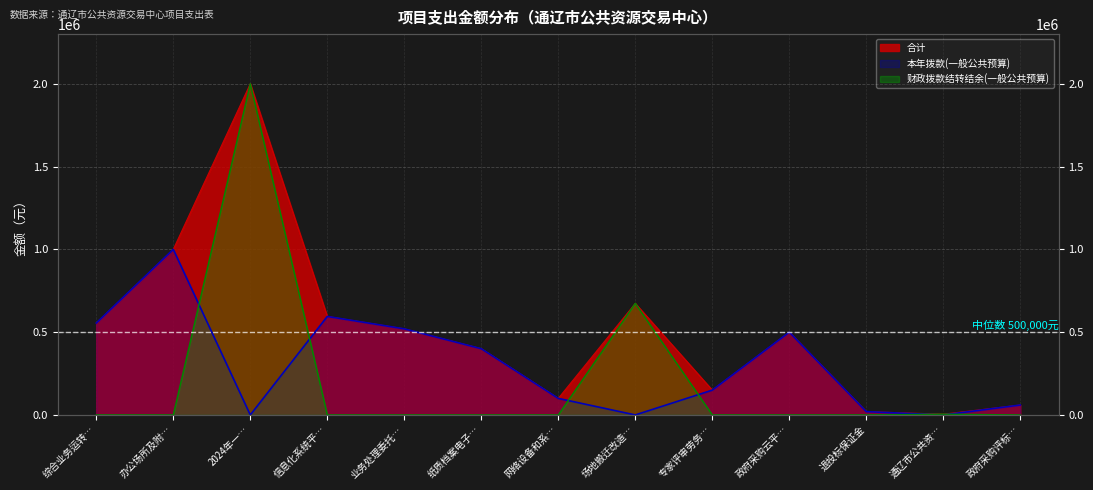

What is the value of the 本年拨款(一般公共预算) point at the 10th from the left?

500000.0